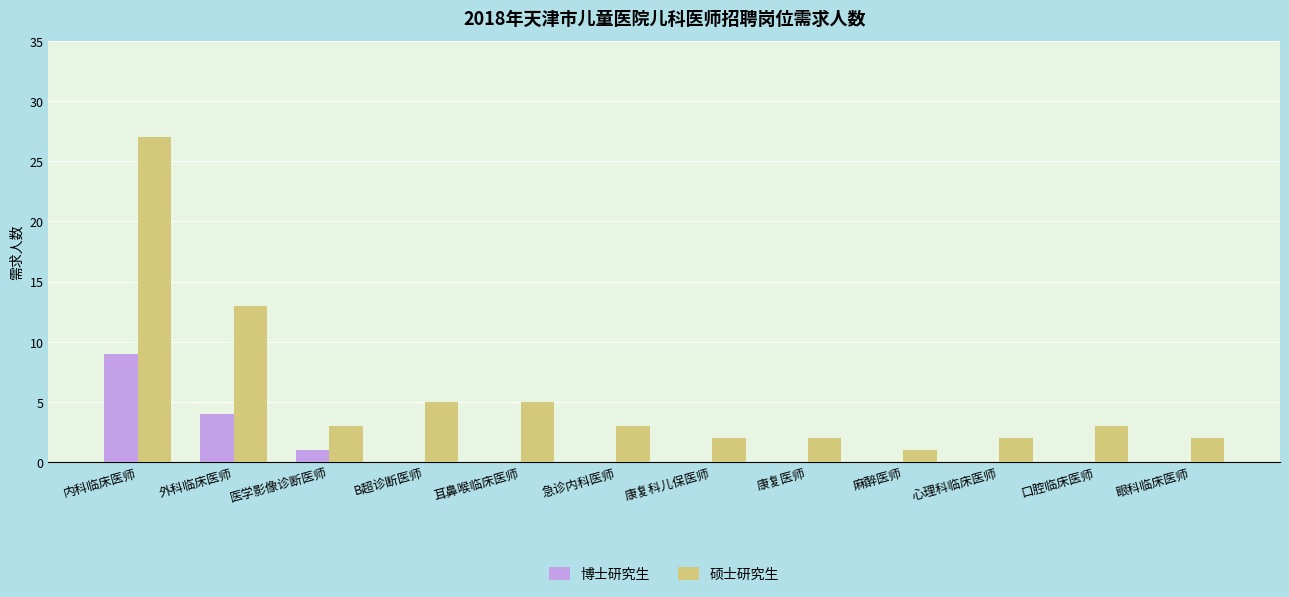

What is the maximum value for 博士研究生?

9